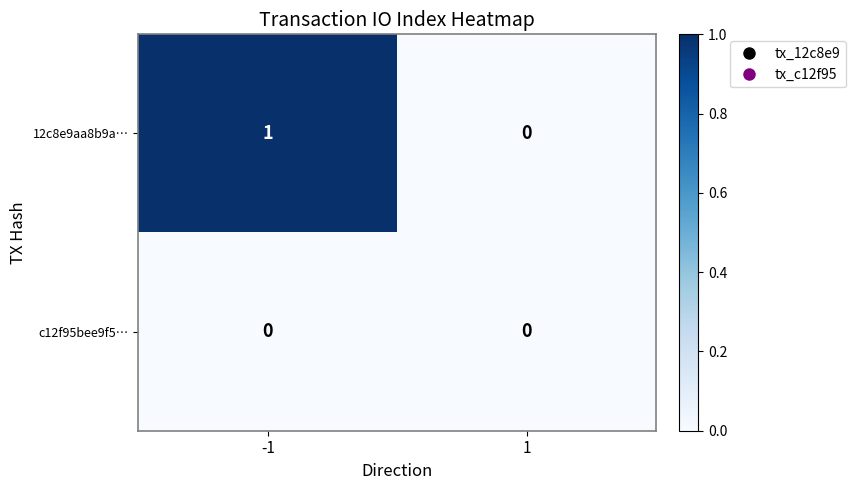

List the series in order of their peak value, highest first.

12c8e9aa8b9a…, c12f95bee9f5…